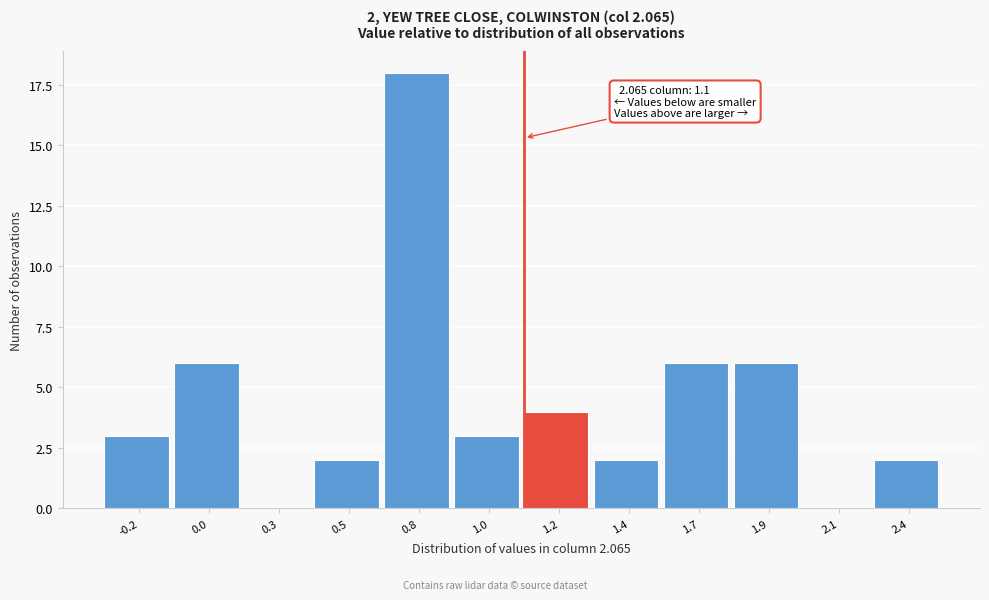

Reading right to left, extract all data points from this chart.

2.4=2	2.1=0	1.9=6	1.7=6	1.4=2	1.2=4	1.0=3	0.8=18	0.5=2	0.3=0	0.0=6	-0.2=3